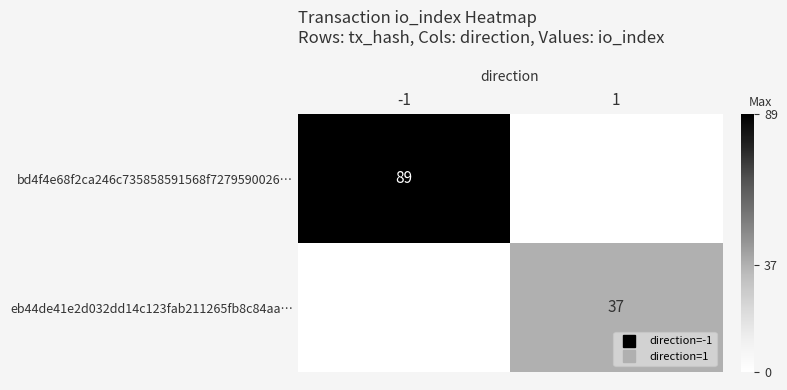

How many values in eb44de41e2d032dd14c123fab211265fb8c84aa… are above zero?

1